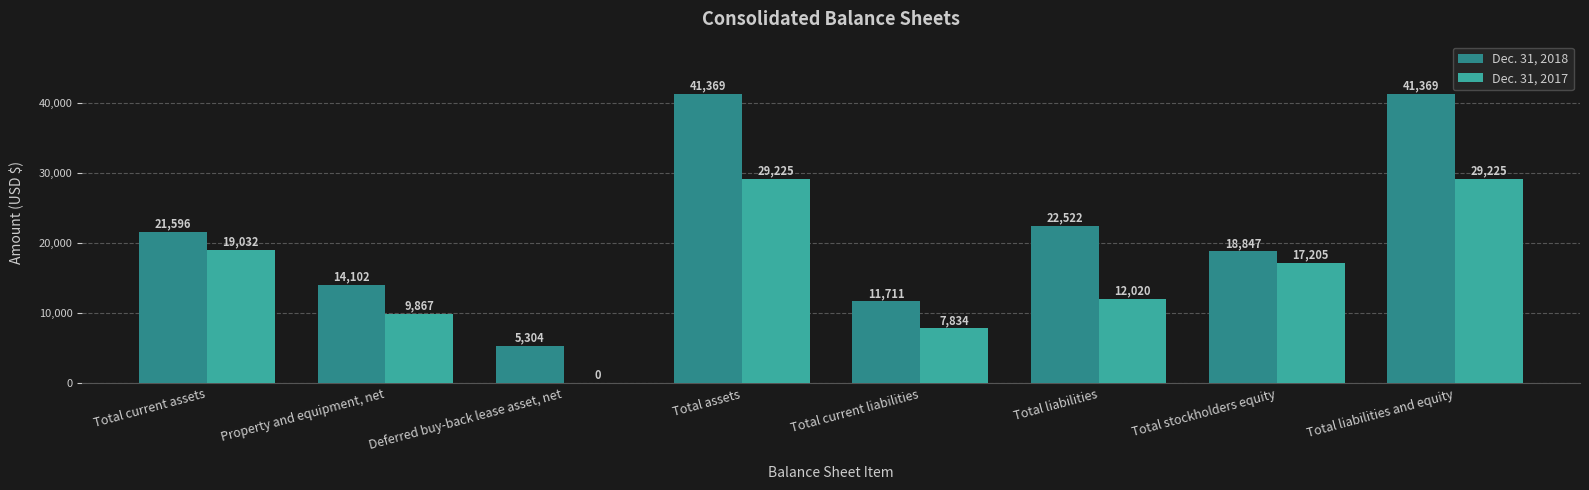

Is it true that Dec. 31, 2018 equals 22522 at Total liabilities?

True